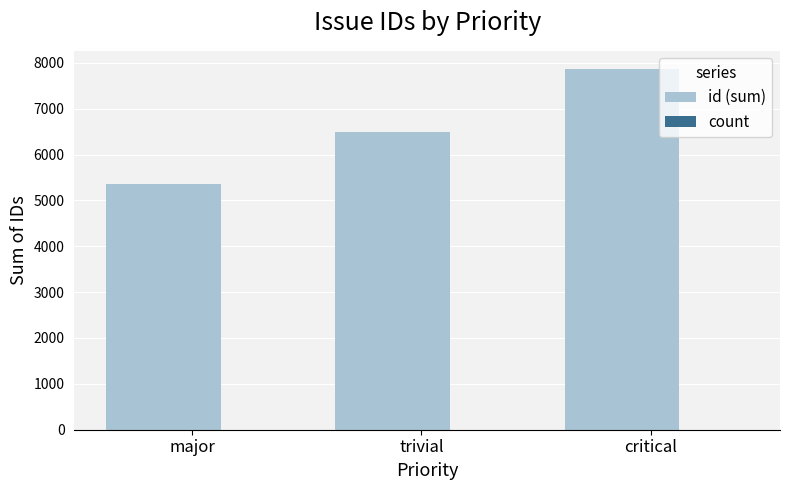

What is the highest value of the id (sum) series?

7867